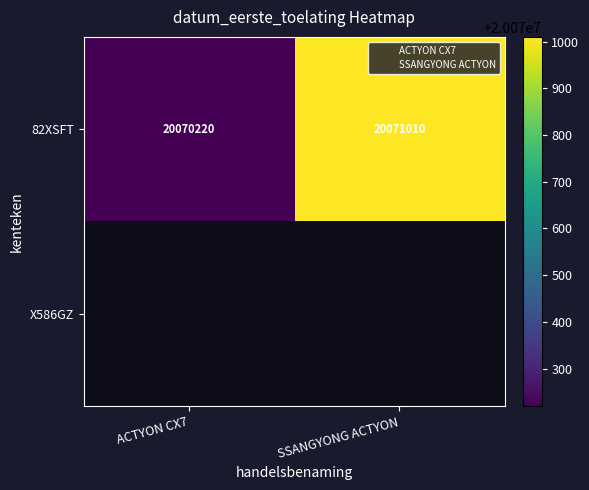

At how many categories does at least one series exceed 207947?

2